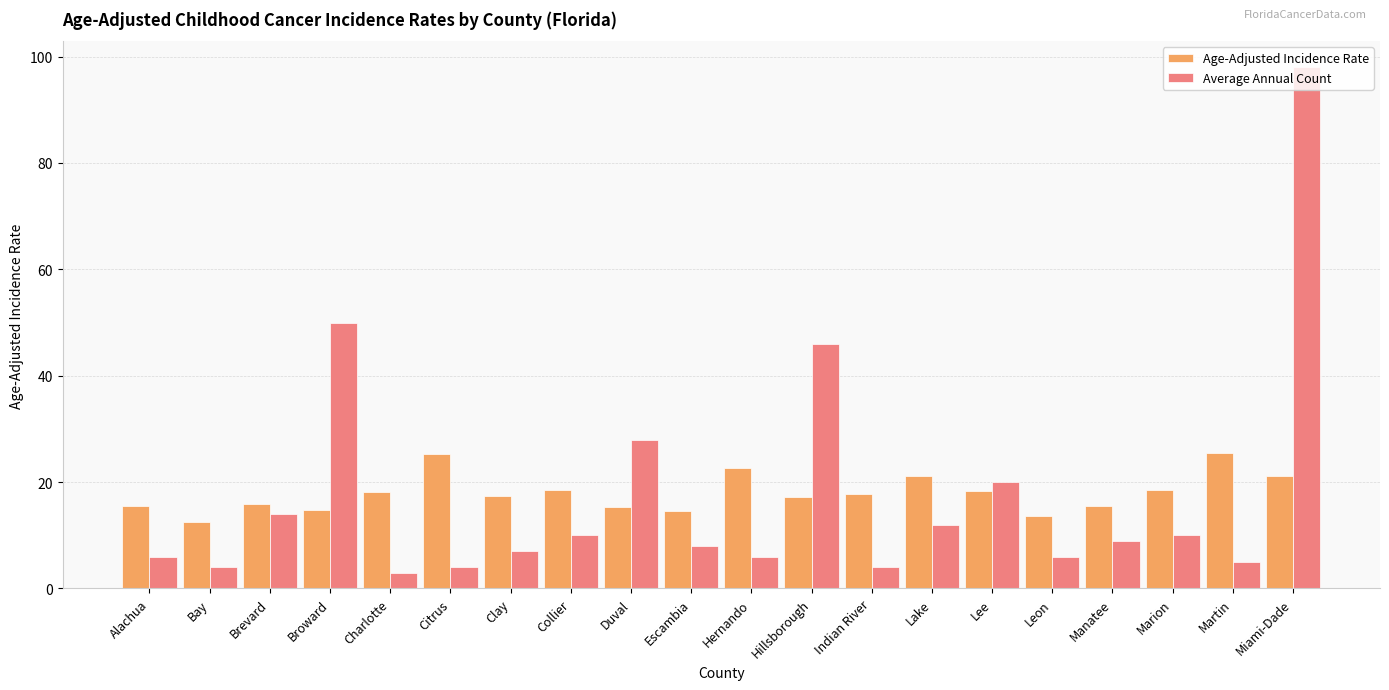

What is the approximate value of Average Annual Count at Martin?

5.0